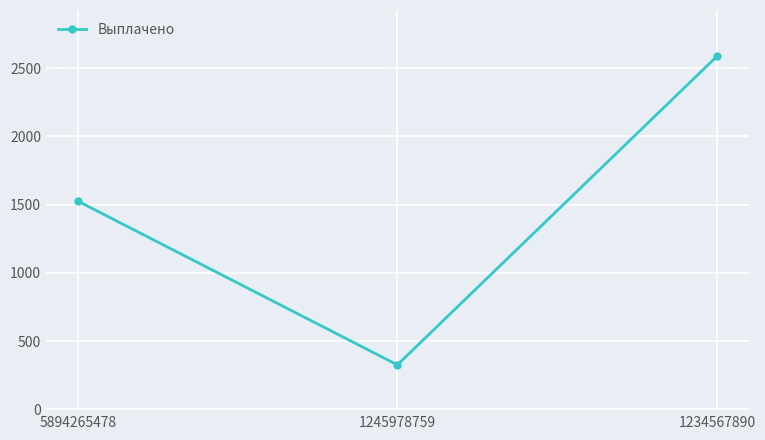

What is the change in value from 5894265478 to 1245978759?

-1199.9